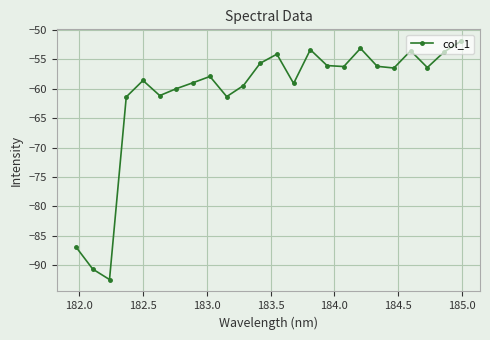

What is the smallest value displayed?

-92.4